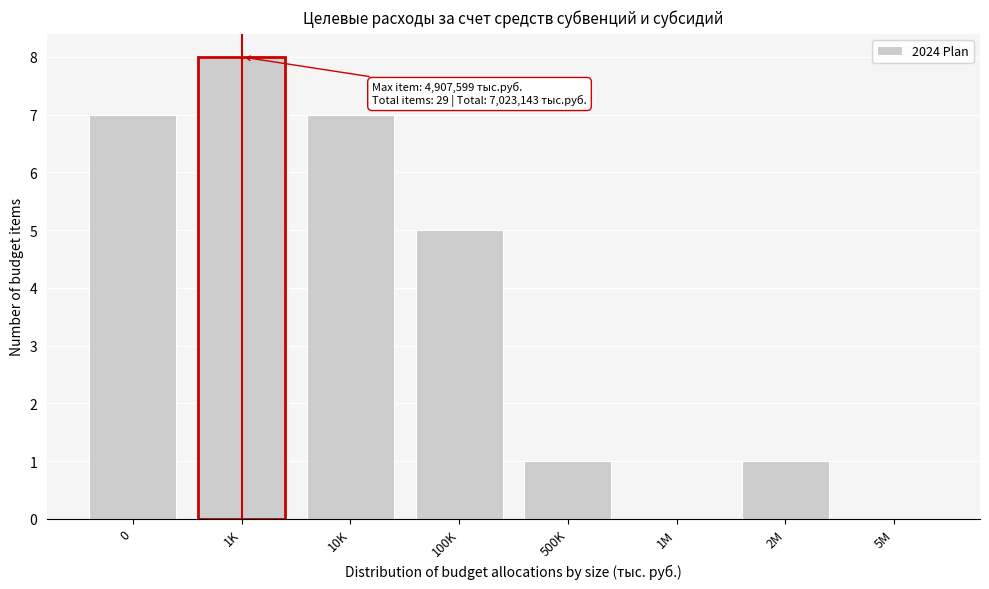

Reading left to right, what are all the values shown in this chart?

0=7	1K=8	10K=7	100K=5	500K=1	1M=0	2M=1	5M=0